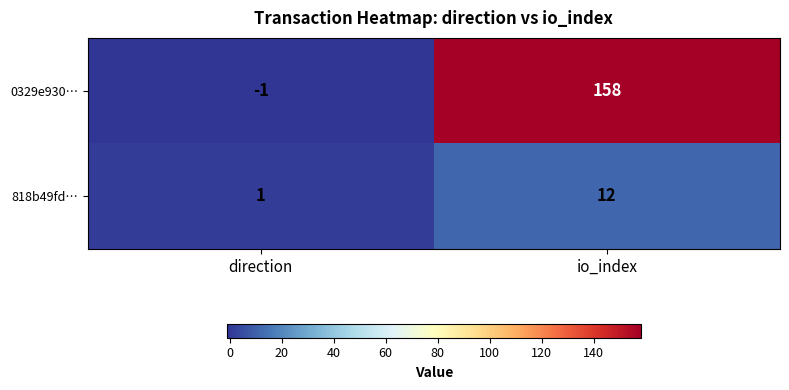

List the series in order of their overall mean, highest first.

0329e930…, 818b49fd…